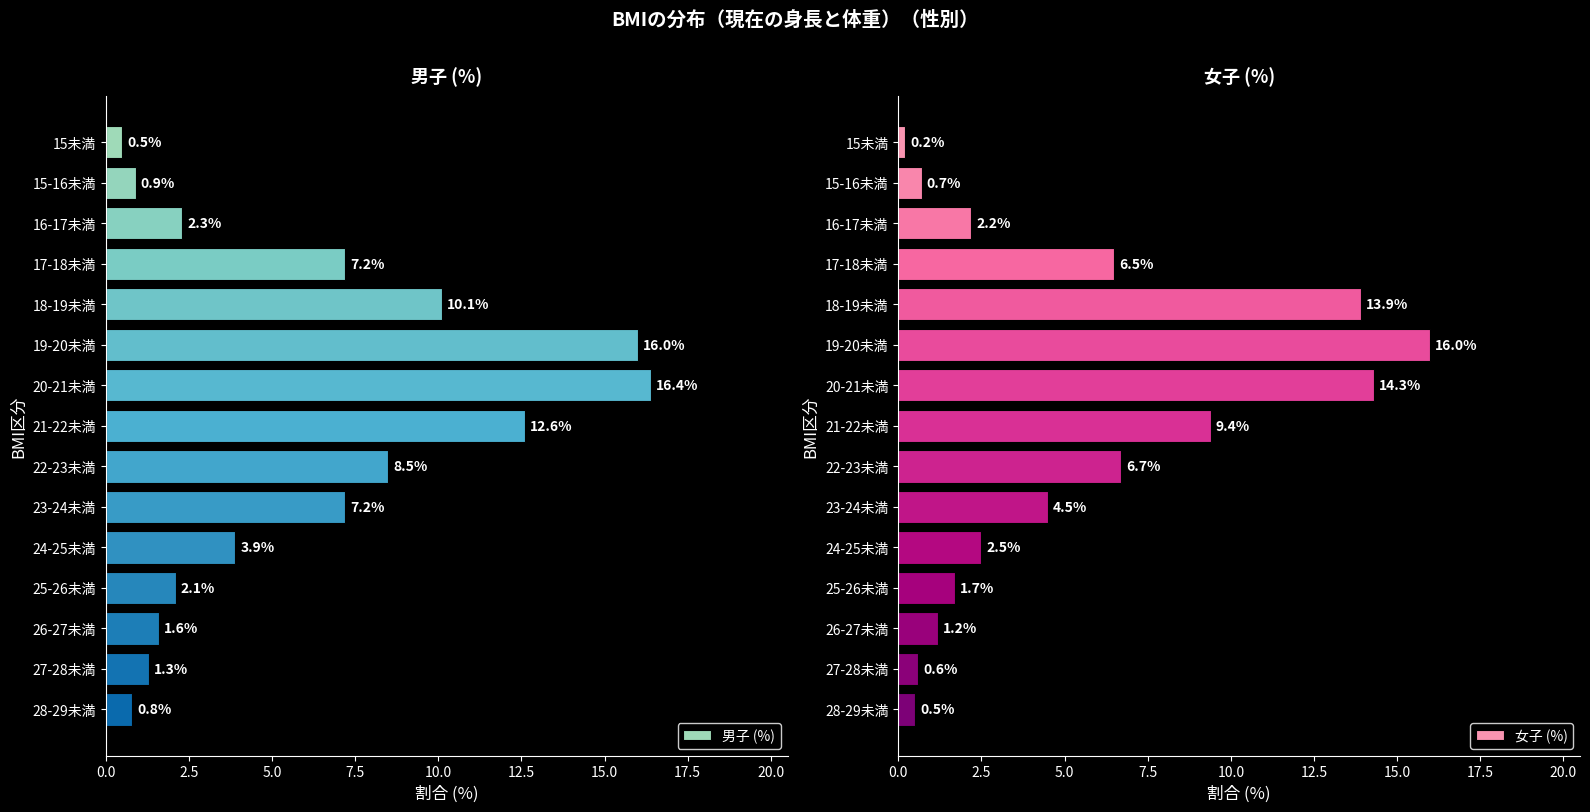

What is the difference between the 男子 (%) values at 21-22未満 and 15-16未満?

11.7